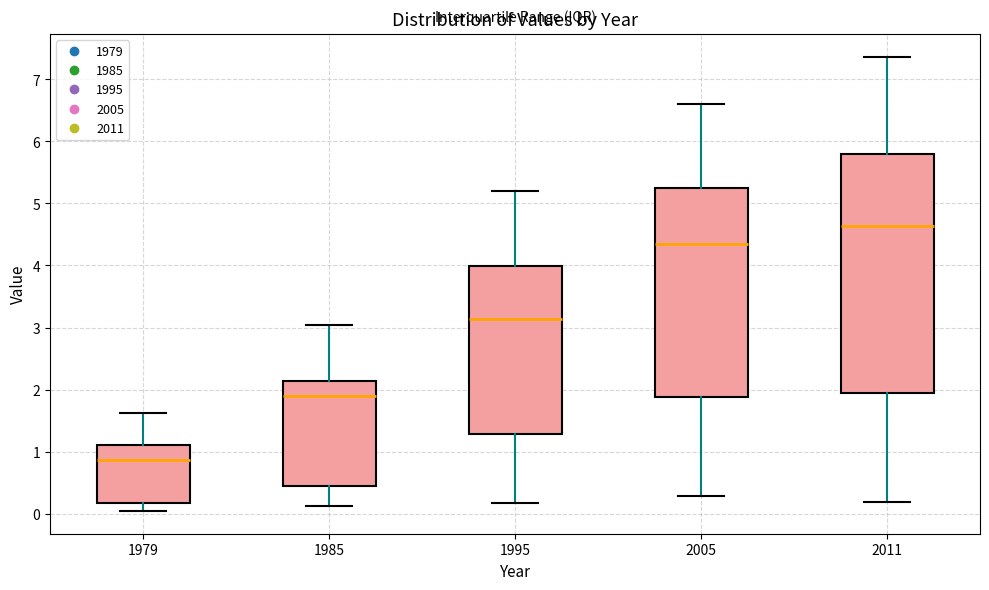

Reading left to right, transcribe this box plot: for each box, give where its median line is, the range the box spans, and where its two whiskers end, as read against the y-axis. The values are not printed on the chart, so give them approximately, as read against the axis.

1979: median 0.9, box 0.2 to 1.1, whiskers 0.0 to 1.6
1985: median 1.9, box 0.4 to 2.1, whiskers 0.1 to 3.0
1995: median 3.1, box 1.3 to 4.0, whiskers 0.2 to 5.2
2005: median 4.3, box 1.9 to 5.2, whiskers 0.3 to 6.6
2011: median 4.6, box 1.9 to 5.8, whiskers 0.2 to 7.4